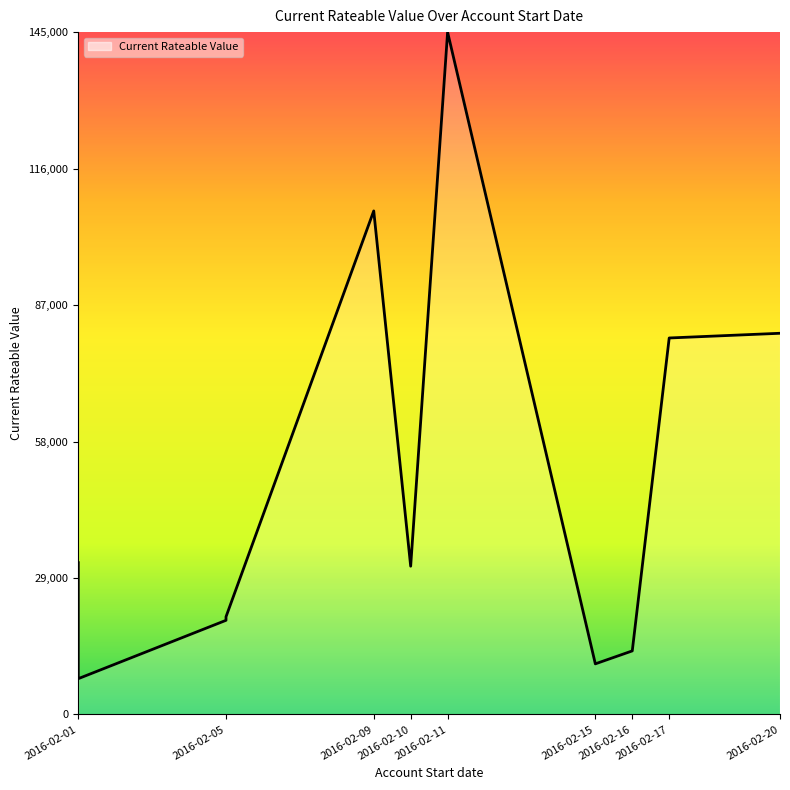

How many distinct data groups are displayed?

1